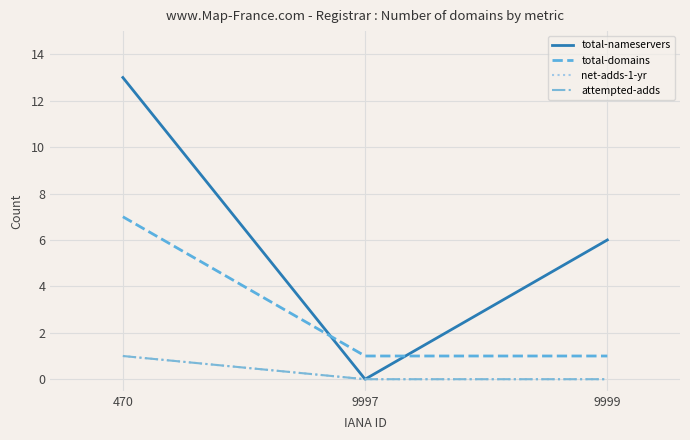

Is this an area chart (filled region under the line)?

No